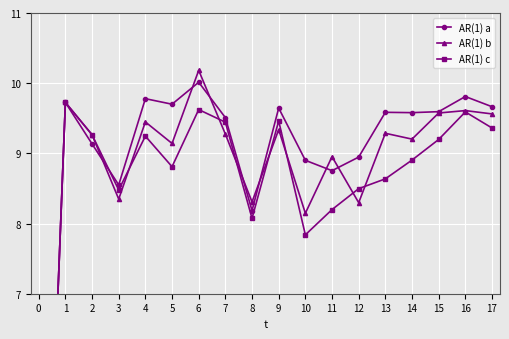

What is the value of the AR(1) b point at the 8th from the left?

9.3